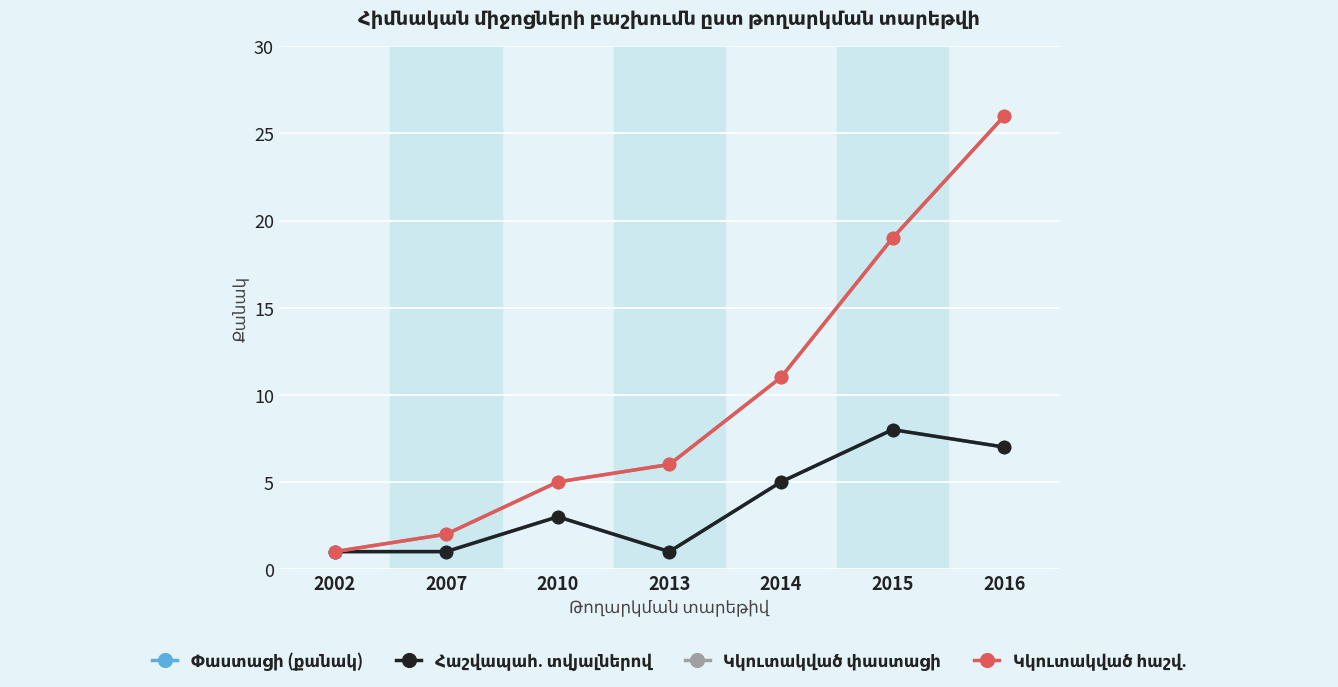

Does the chart display data point markers on the line(s)?

Yes